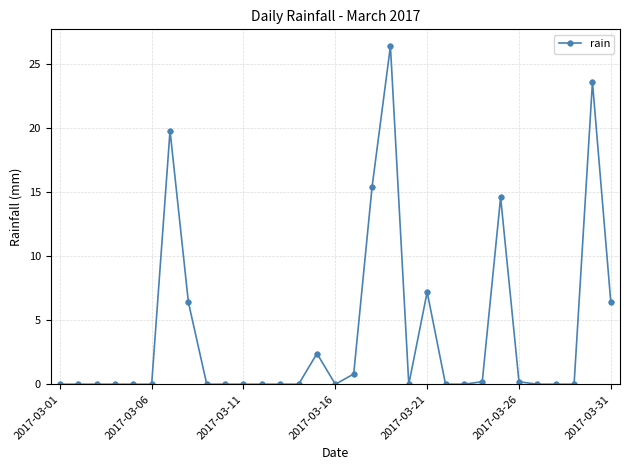

True or false: the data has more than 1 interior local peaks.

True